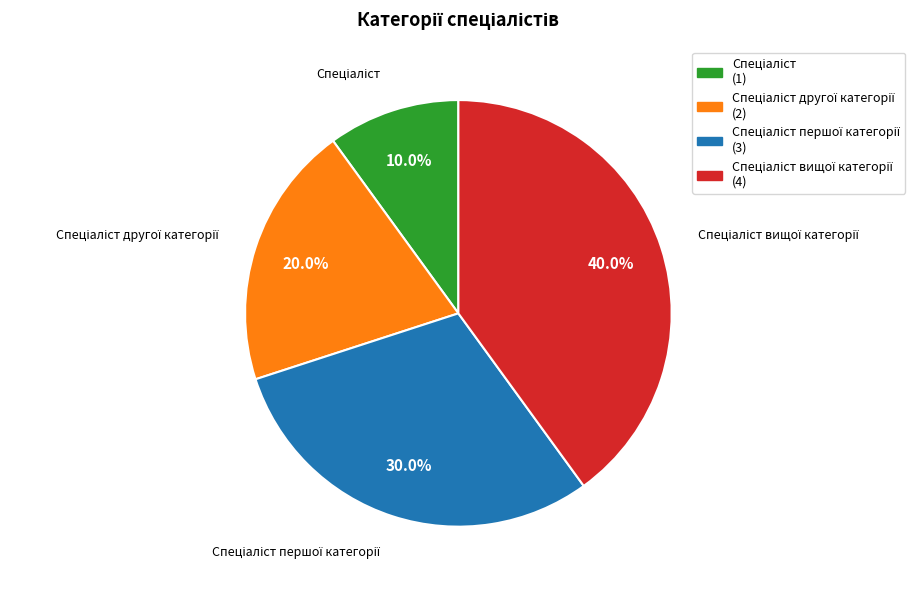

Does any single category account for the majority?

No